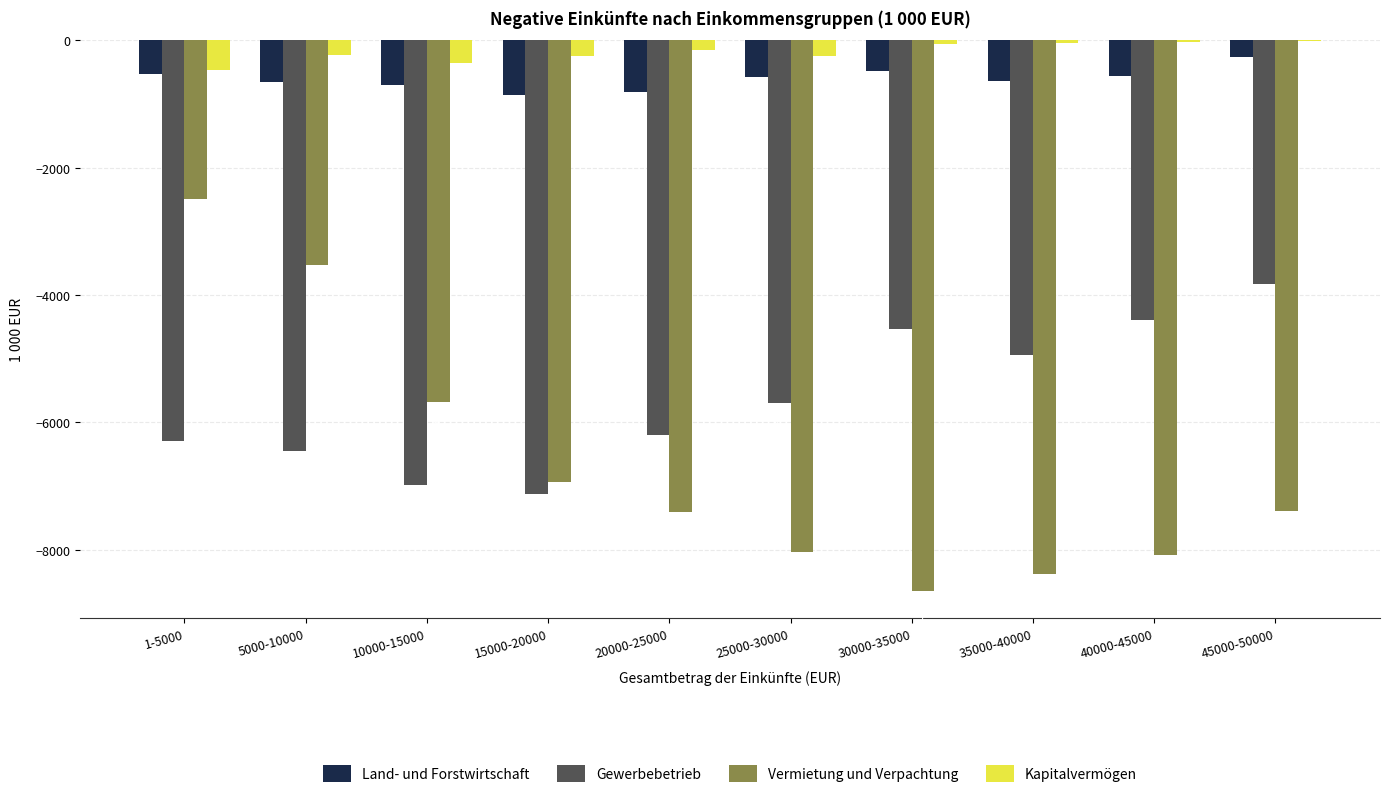

What is the total value across all series at 20000-25000?

-14584